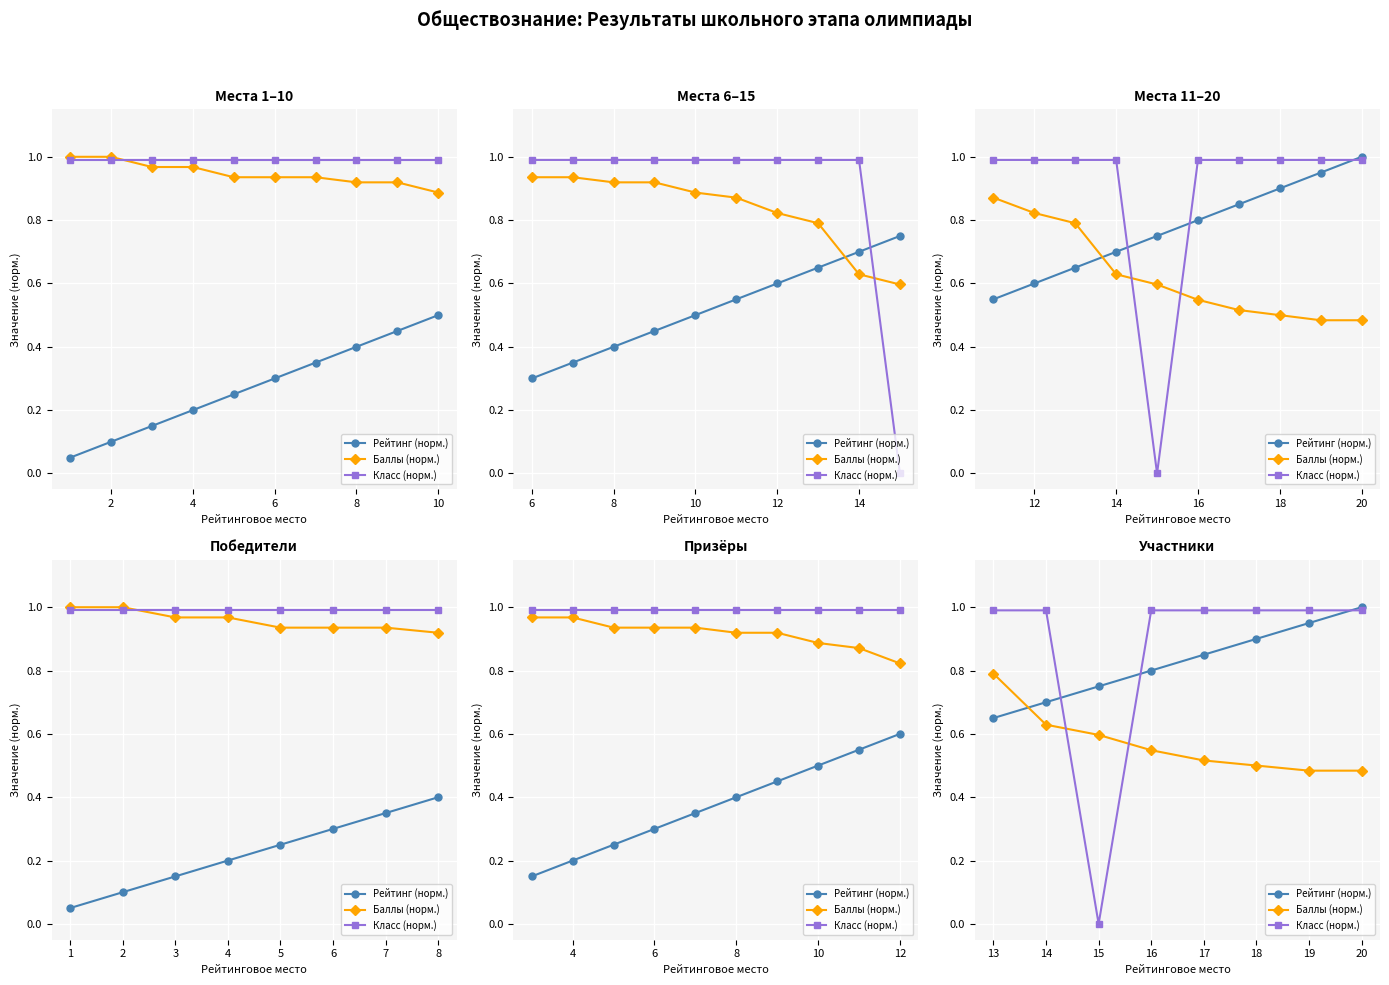

Reading left to right, transcribe all the data shown in this chart.

Рейтинг (норм.): 0.7	0.7	0.8	0.8	0.8	0.9	0.9	1.0
Баллы (норм.): 0.8	0.6	0.6	0.5	0.5	0.5	0.5	0.5
Класс (норм.): 1.0	1.0	0.0	1.0	1.0	1.0	1.0	1.0